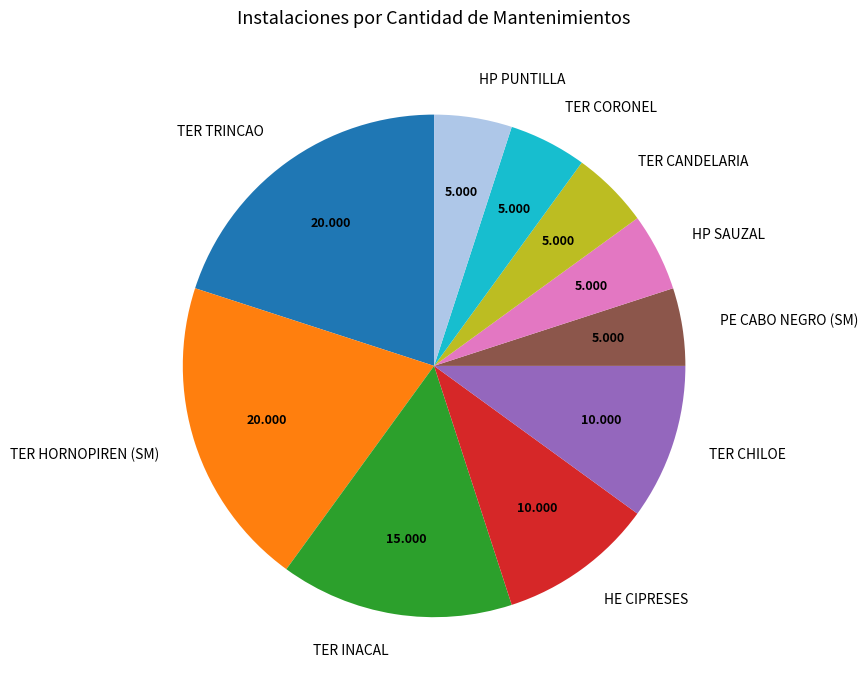

How many segments does this pie chart have?

10